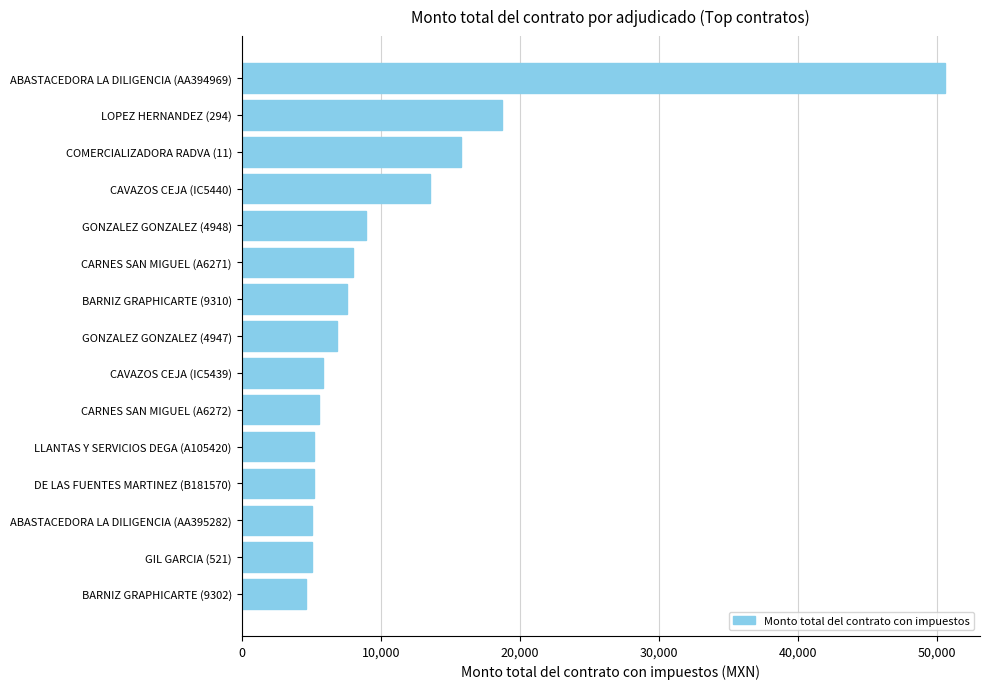

How many data points are above 6838?

8